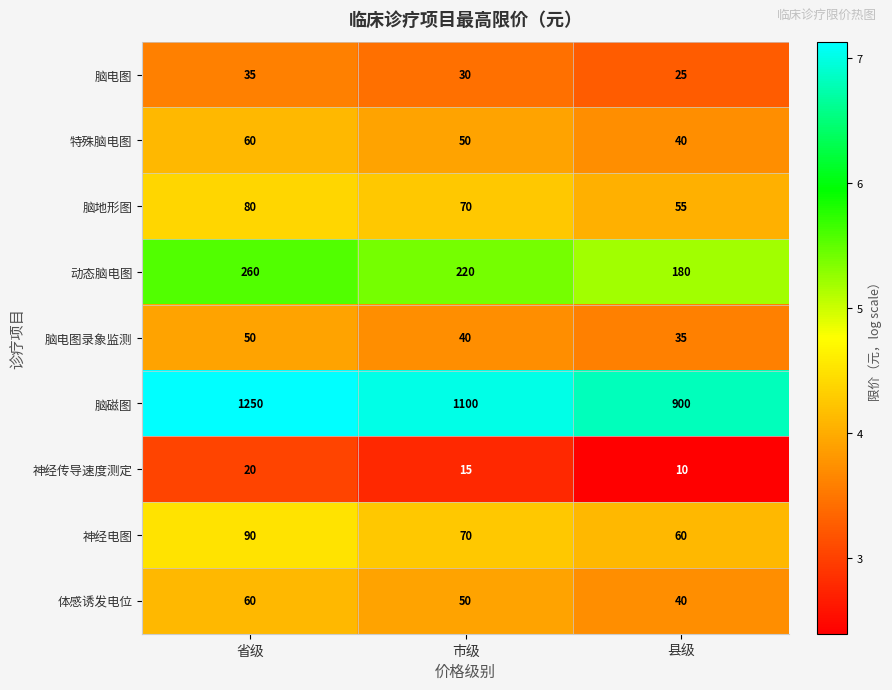

What is the maximum value shown in the chart?

1250